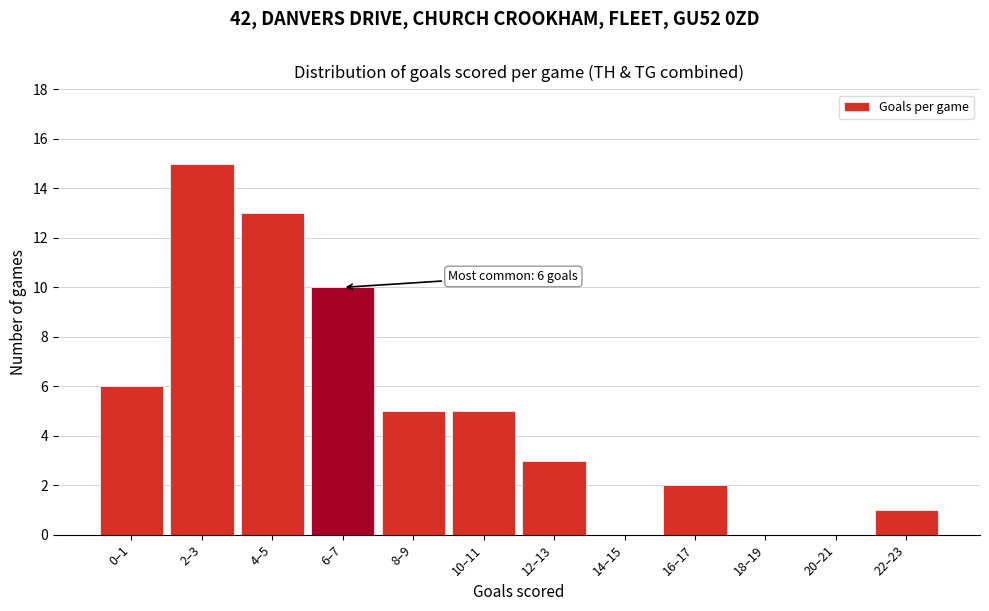

Reading left to right, extract all data points from this chart.

0–1=6	2–3=15	4–5=13	6–7=10	8–9=5	10–11=5	12–13=3	14–15=0	16–17=2	18–19=0	20–21=0	22–23=1